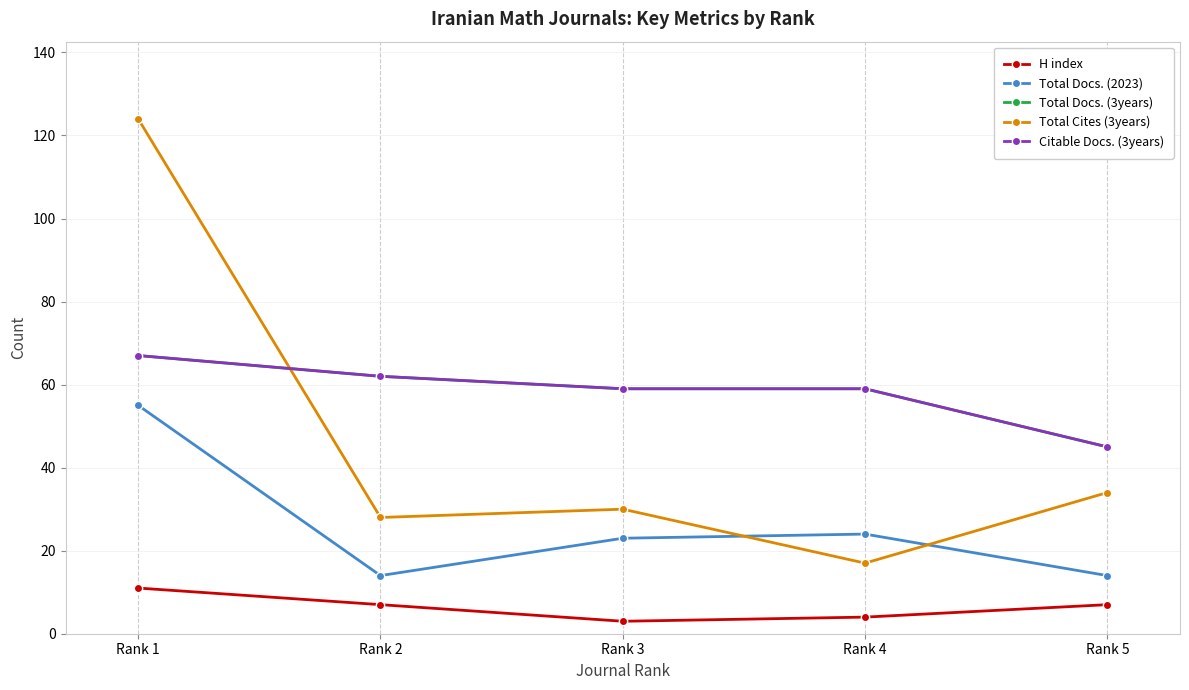

What is the total value across all series at Rank 1?

324